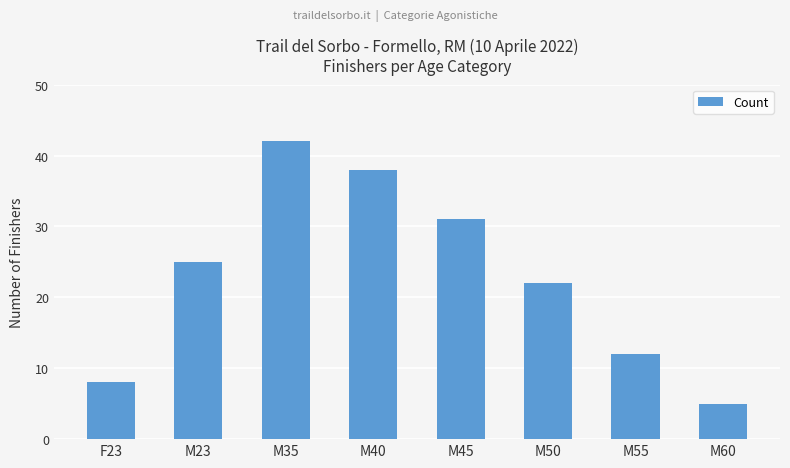

What position from the right is M60?

1